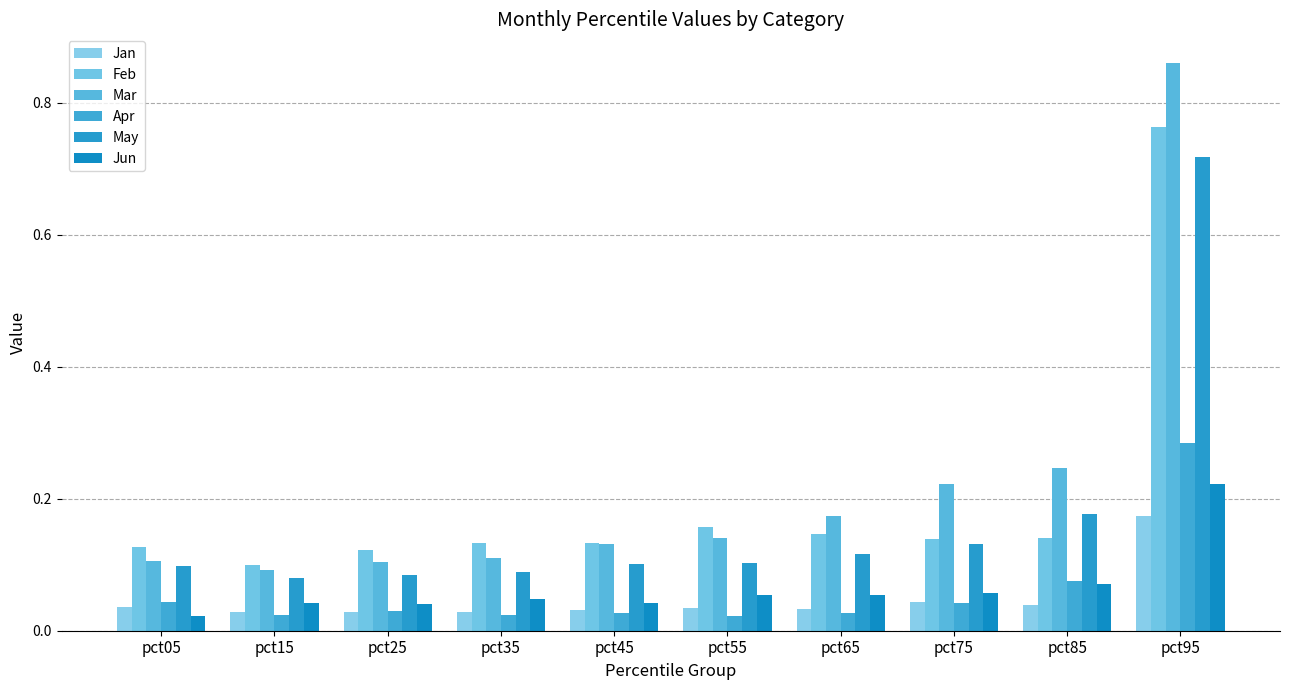

Reading left to right, transcribe all the data shown in this chart.

Jan: 0.0	0.0	0.0	0.0	0.0	0.0	0.0	0.0	0.0	0.2
Feb: 0.1	0.1	0.1	0.1	0.1	0.2	0.1	0.1	0.1	0.8
Mar: 0.1	0.1	0.1	0.1	0.1	0.1	0.2	0.2	0.2	0.9
Apr: 0.0	0.0	0.0	0.0	0.0	0.0	0.0	0.0	0.1	0.3
May: 0.1	0.1	0.1	0.1	0.1	0.1	0.1	0.1	0.2	0.7
Jun: 0.0	0.0	0.0	0.0	0.0	0.1	0.1	0.1	0.1	0.2